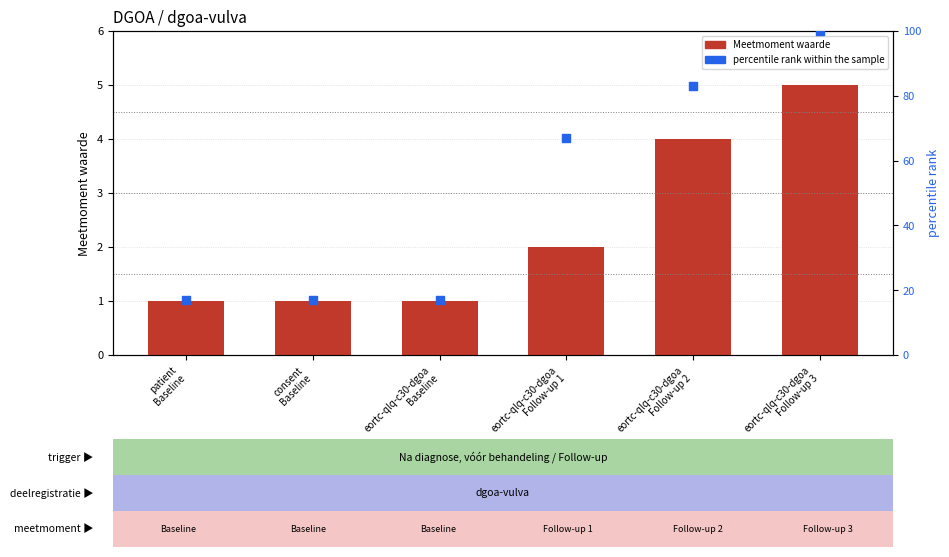

Is the value of Meetmoment waarde at consent
Baseline greater than the value of percentile rank within the sample at eortc-qlq-c30-dgoa
Baseline?

No